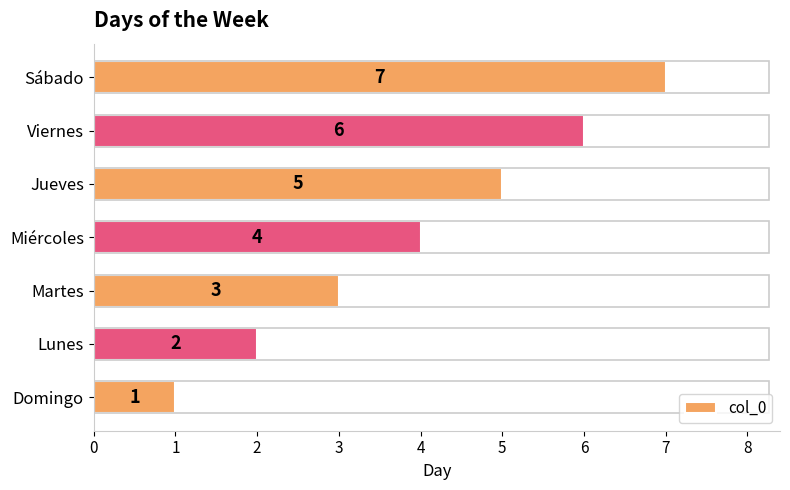

How many values are between 2 and 6?

5